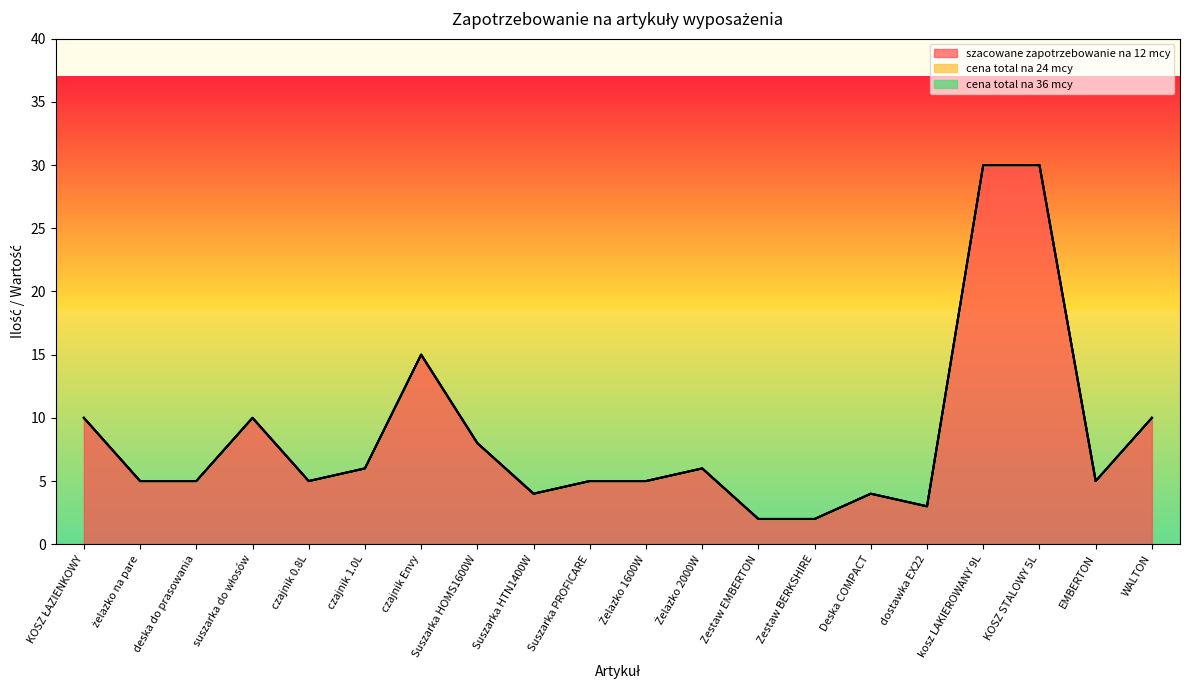

True or false: szacowane zapotrzebowanie na 12 mcy has a value of 7 at deska do prasowania.

False